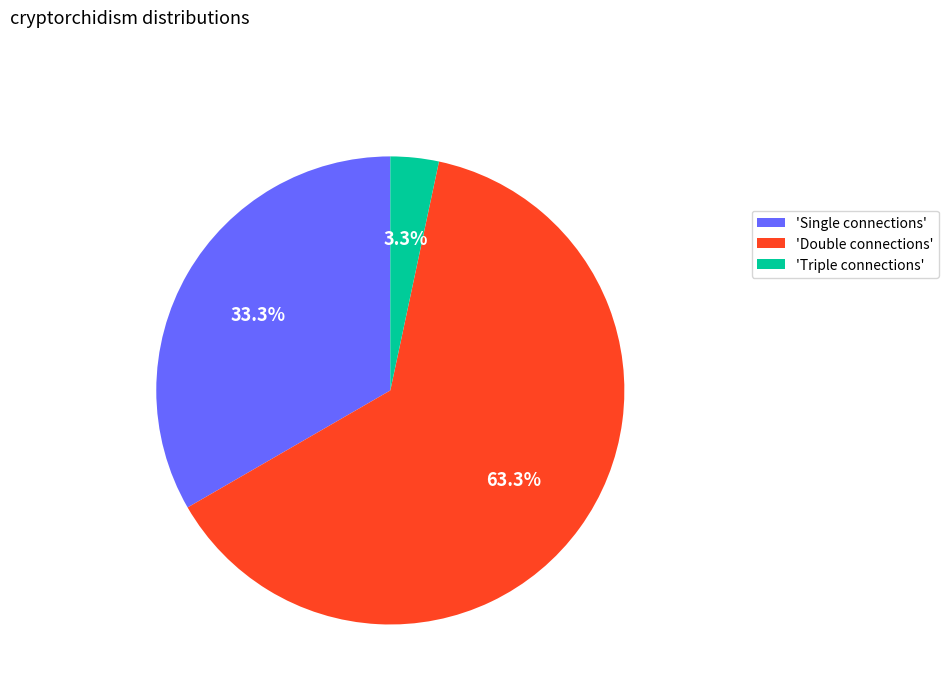

Between 'Double connections' and 'Triple connections', which is larger?

'Double connections'